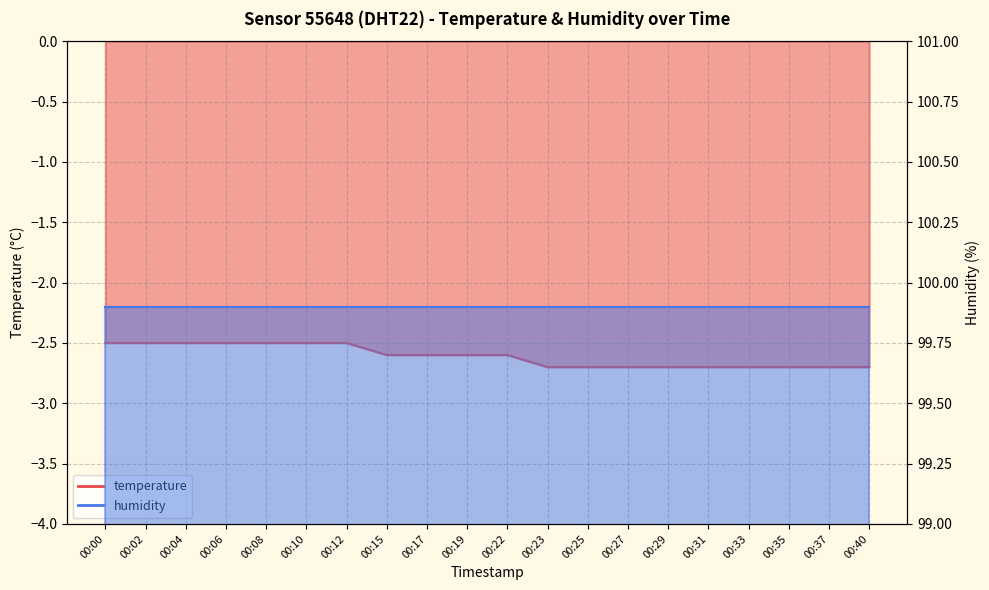

List the labels in order of value, smallest first.

00:23, 00:25, 00:27, 00:29, 00:31, 00:33, 00:35, 00:37, 00:40, 00:15, 00:17, 00:19, 00:22, 00:00, 00:02, 00:04, 00:06, 00:08, 00:10, 00:12